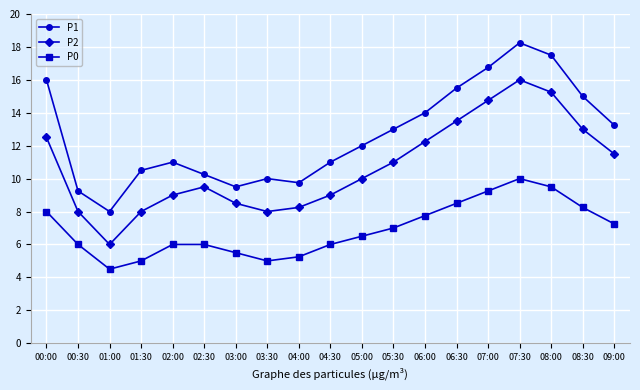

What is the label of the 12th point from the right?

03:30